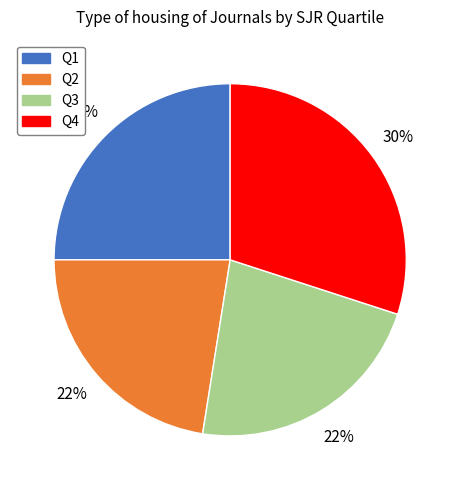

Does Q3 represent more than half of the total?

No